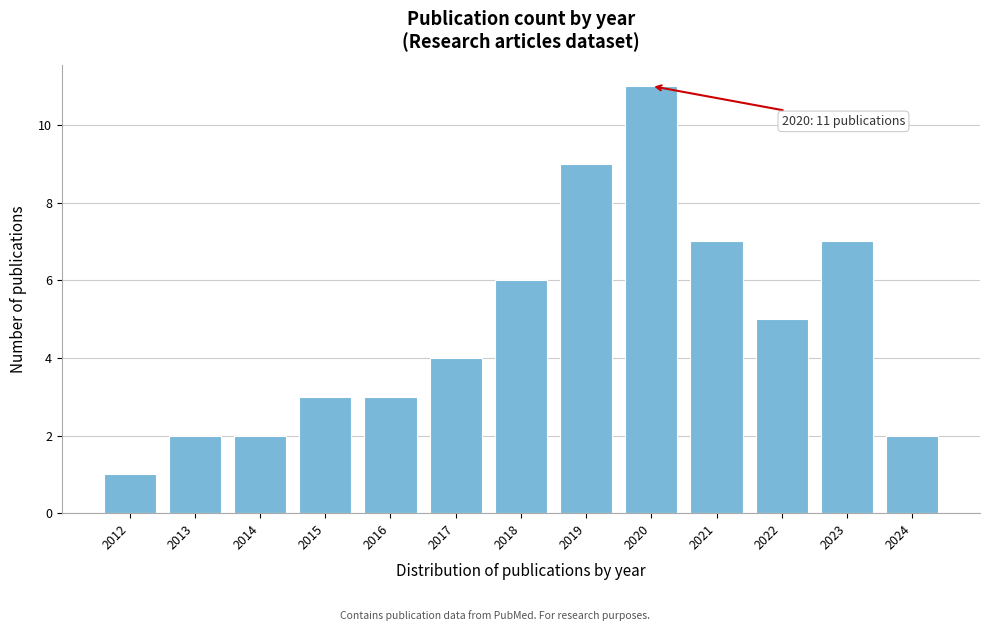

Reading left to right, transcribe all the data shown in this chart.

1	2	2	3	3	4	6	9	11	7	5	7	2